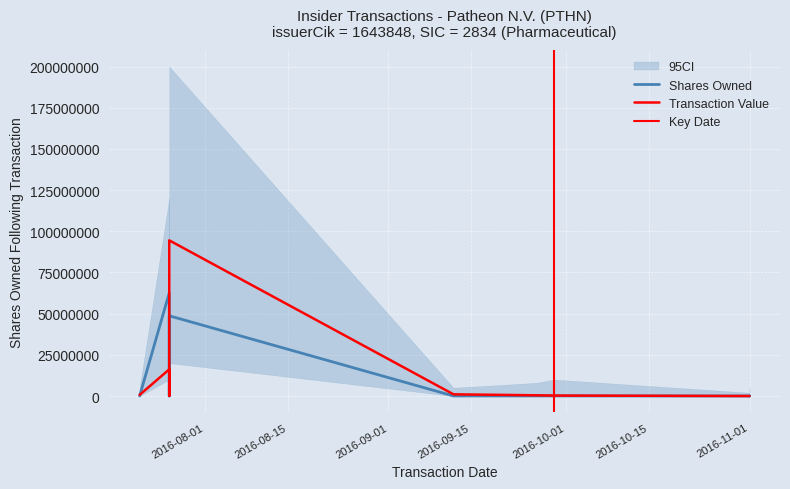

How many times do transactionValue and sharesOwnedFollowingTransaction cross each other?

3